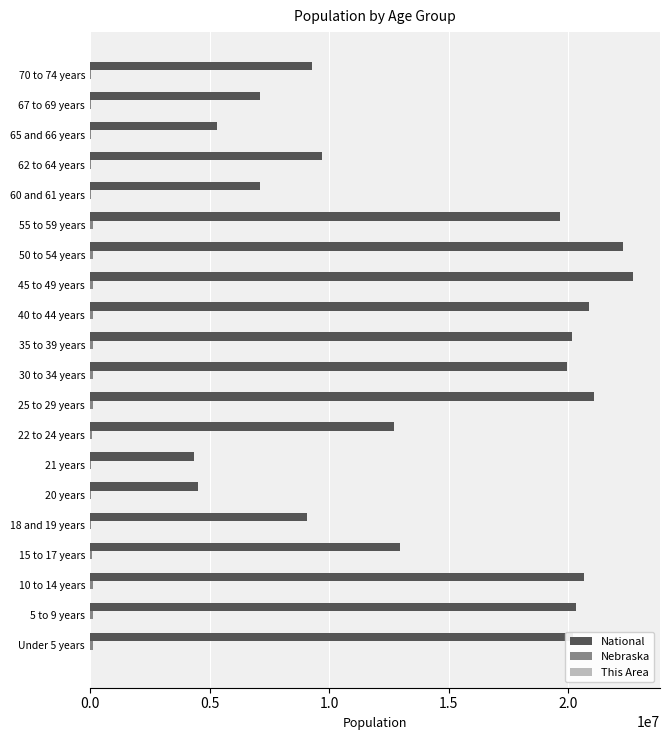

What is the greatest value displayed?

22708591